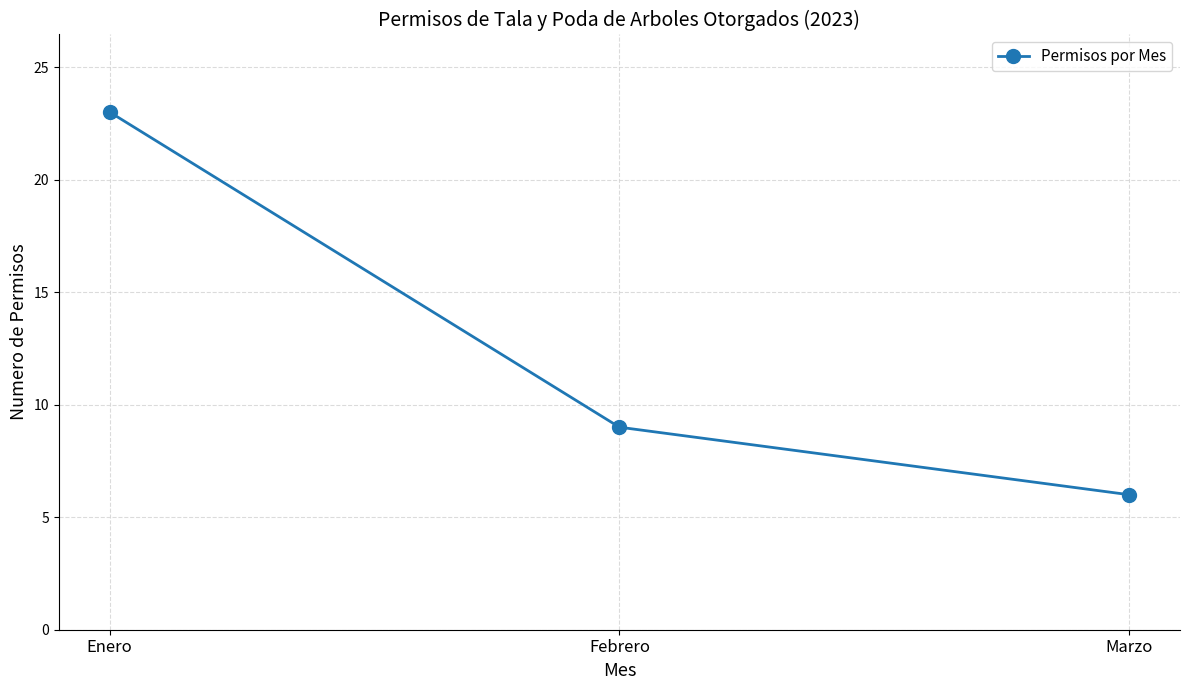

Rank the categories by value from lowest to highest.

Marzo, Febrero, Enero